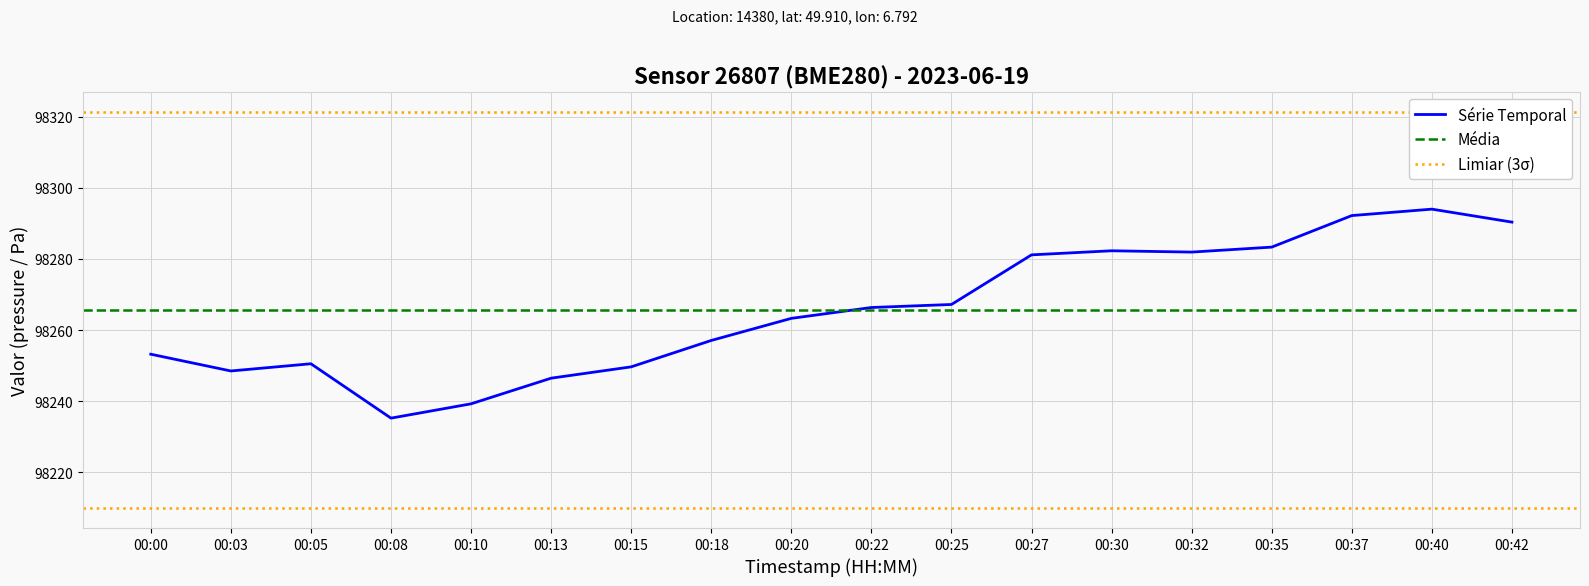

The value of Série Temporal at 00:03 is 63269.0. True or false?

False